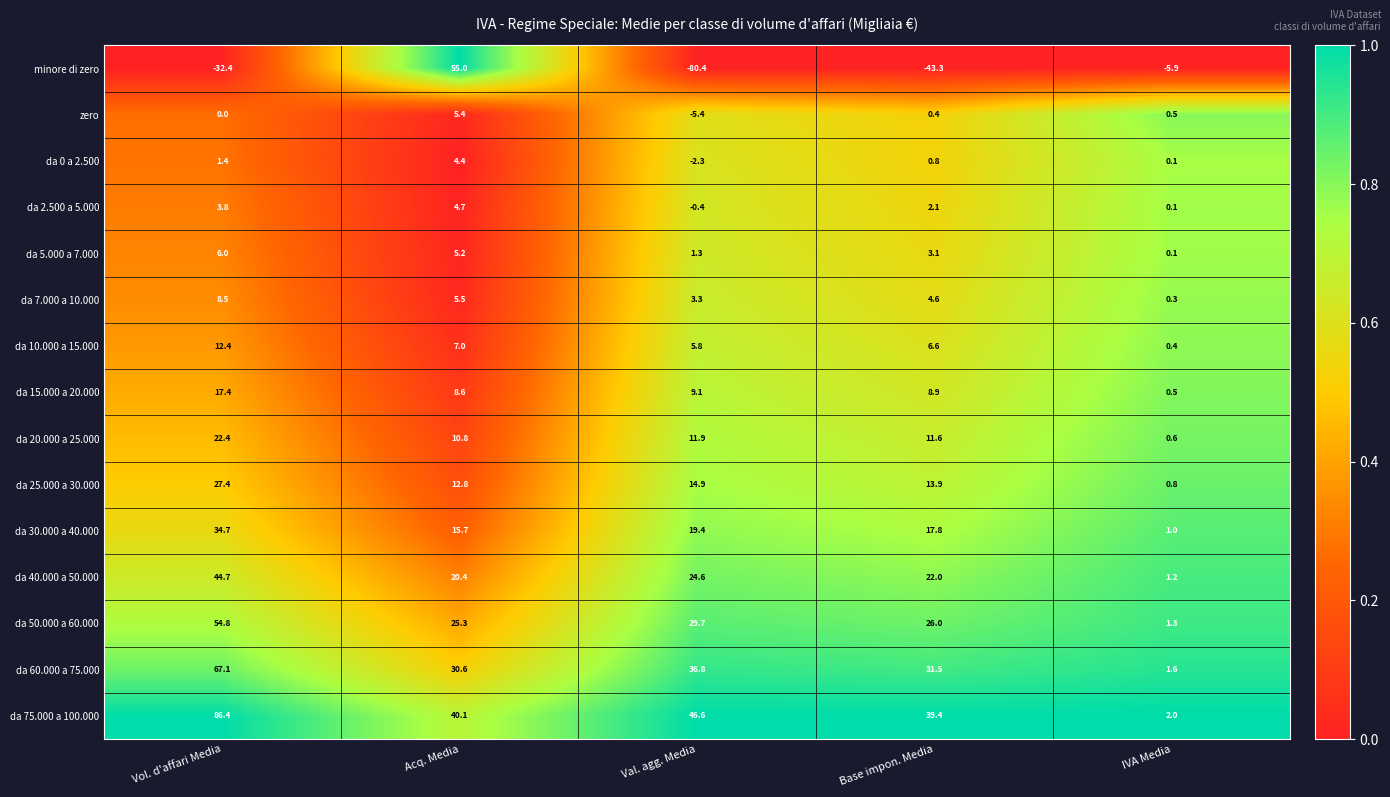

At Acq. Media, list the series in order from largest to smallest.

minore di zero, da 75.000 a 100.000, da 60.000 a 75.000, da 50.000 a 60.000, da 40.000 a 50.000, da 30.000 a 40.000, da 25.000 a 30.000, da 20.000 a 25.000, da 15.000 a 20.000, da 10.000 a 15.000, da 7.000 a 10.000, zero, da 5.000 a 7.000, da 2.500 a 5.000, da 0 a 2.500